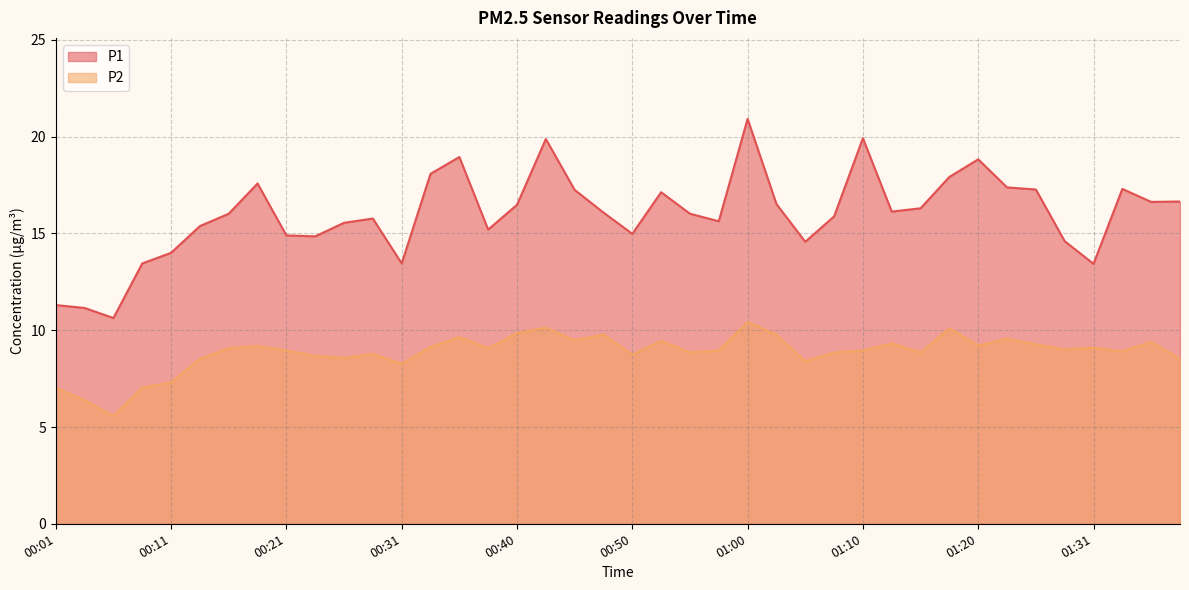

What is the value of the P1 point at the 17th from the left?

16.5